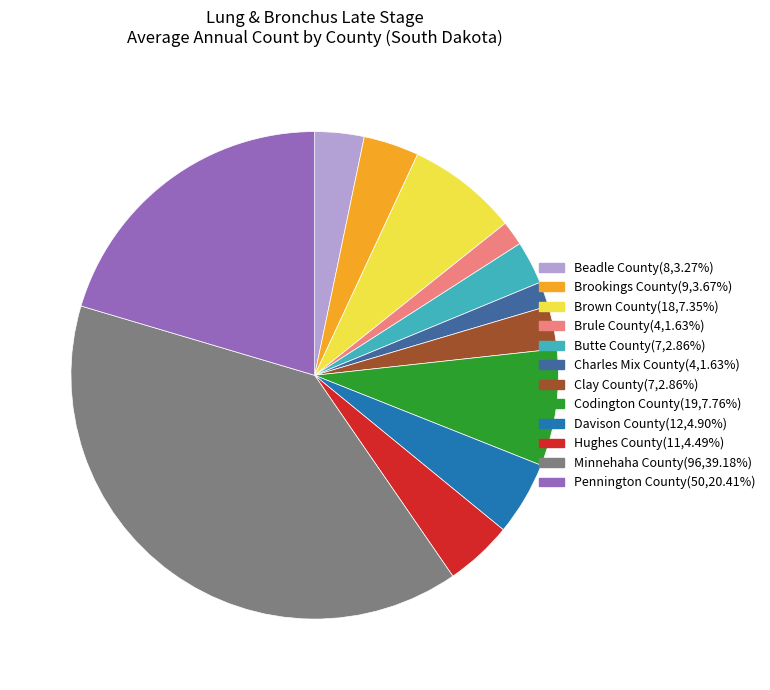

Approximately how many times larger is the value at Brown County compared to Hughes County?

1.6